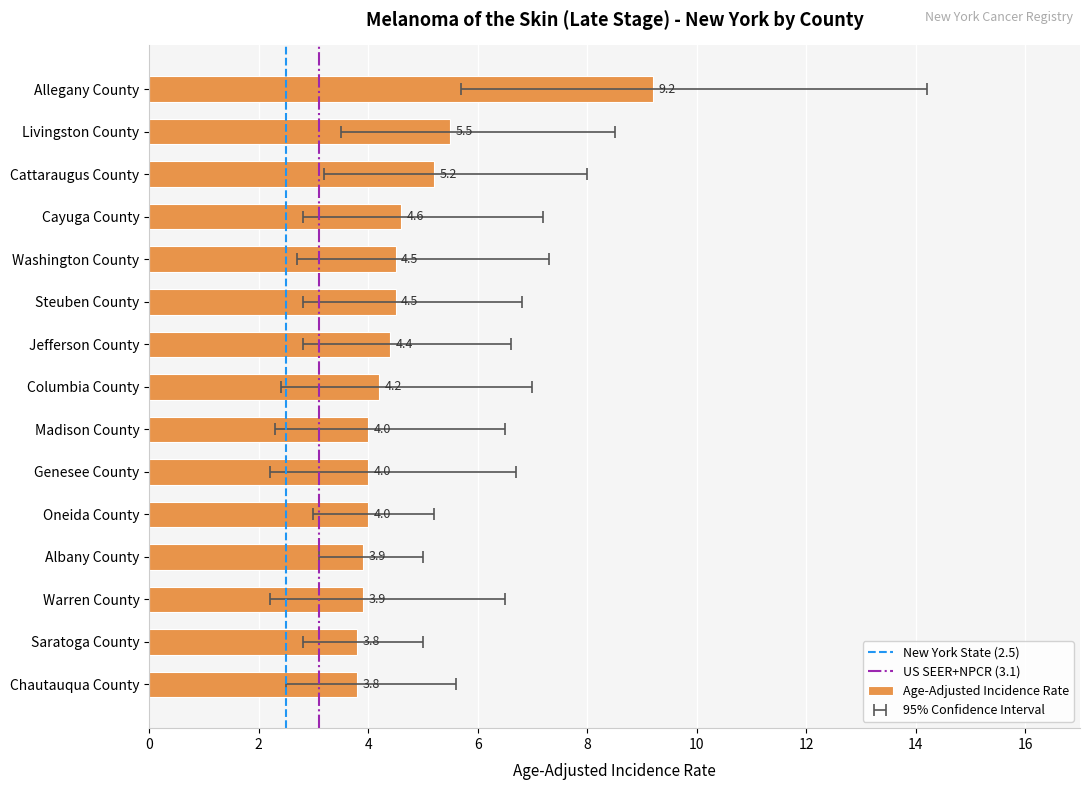

At which category does the chart reach its minimum across all series?

Saratoga County